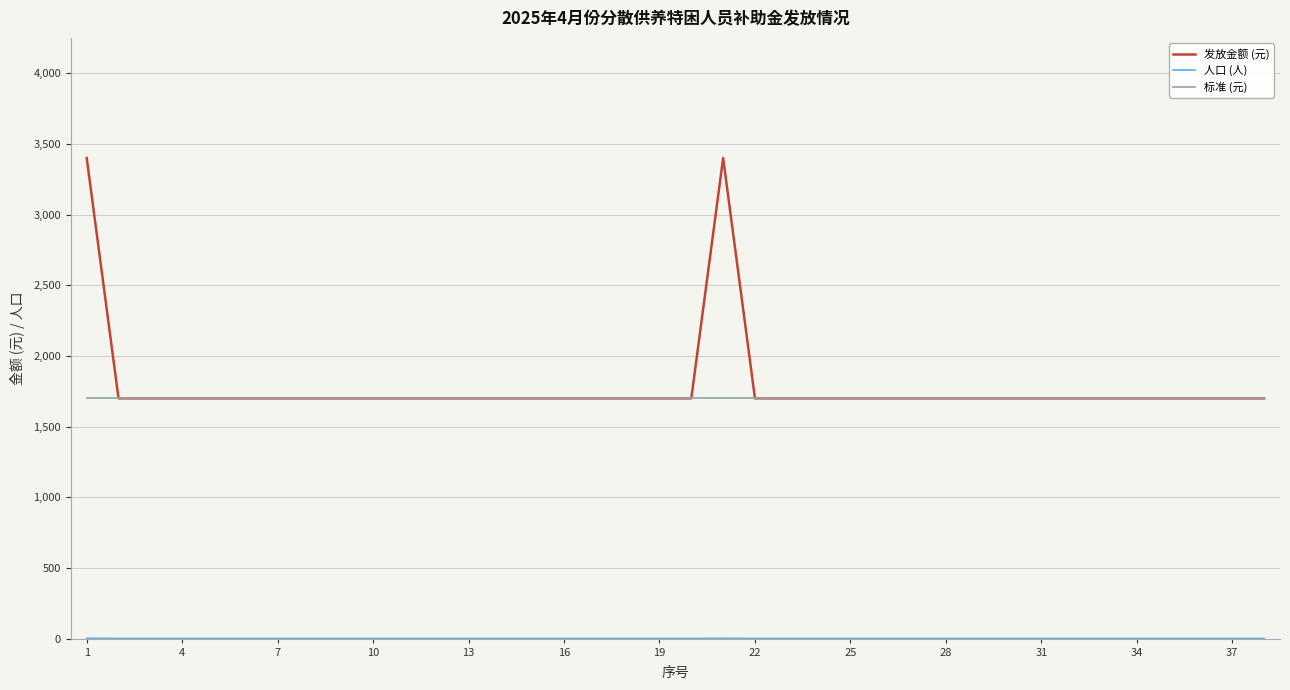

Which series has the widest spread of values?

发放金额 (元)